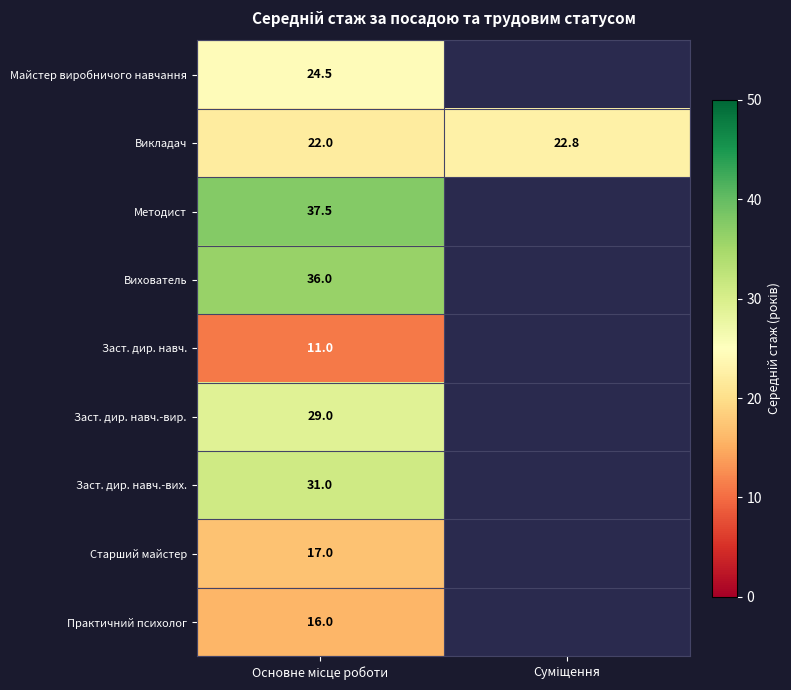

What is the highest value of the Викладач series?

22.8